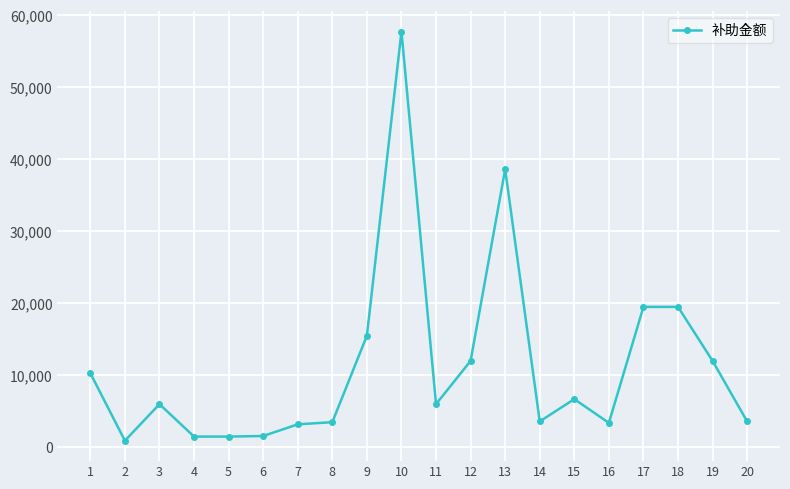

What is the maximum value shown in the chart?

57700